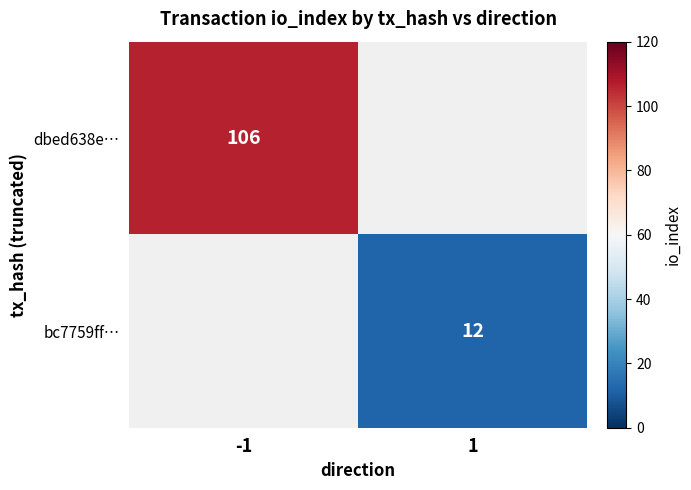

The value of dbed638e… at -1 is 106. True or false?

True